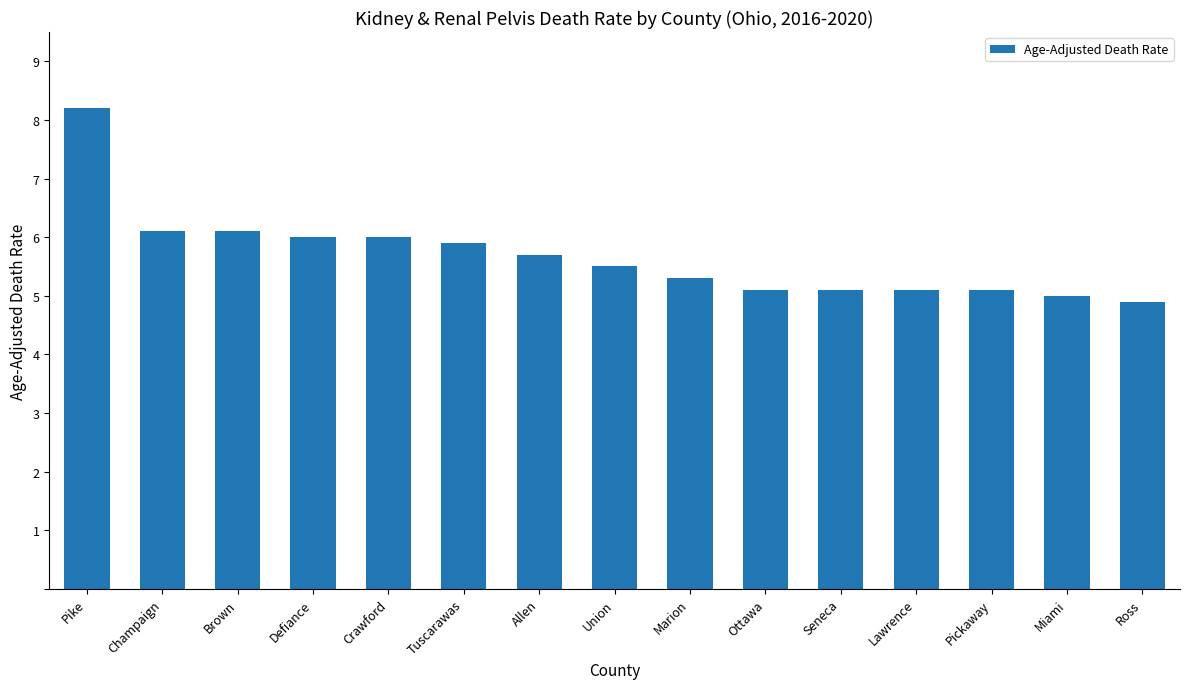

What is the difference between the maximum and minimum values?

3.3